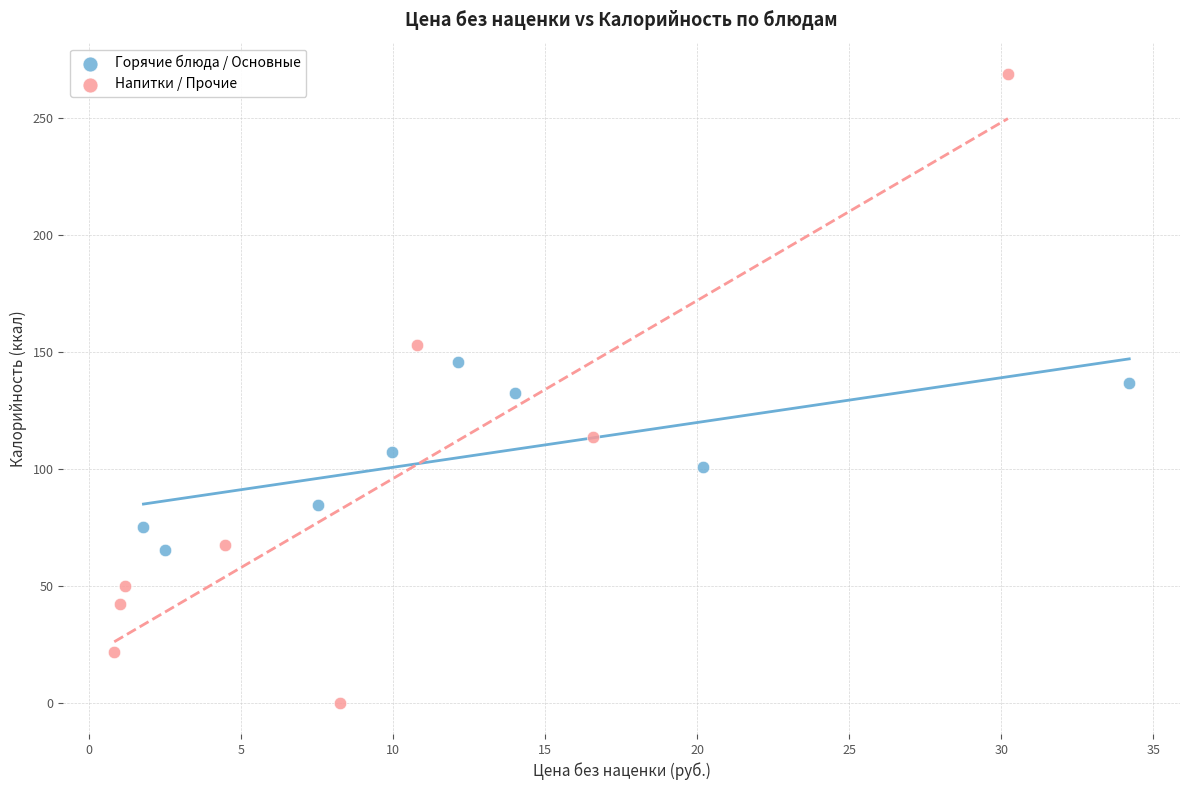

Which series contains the highest Y value?

Напитки / Прочие